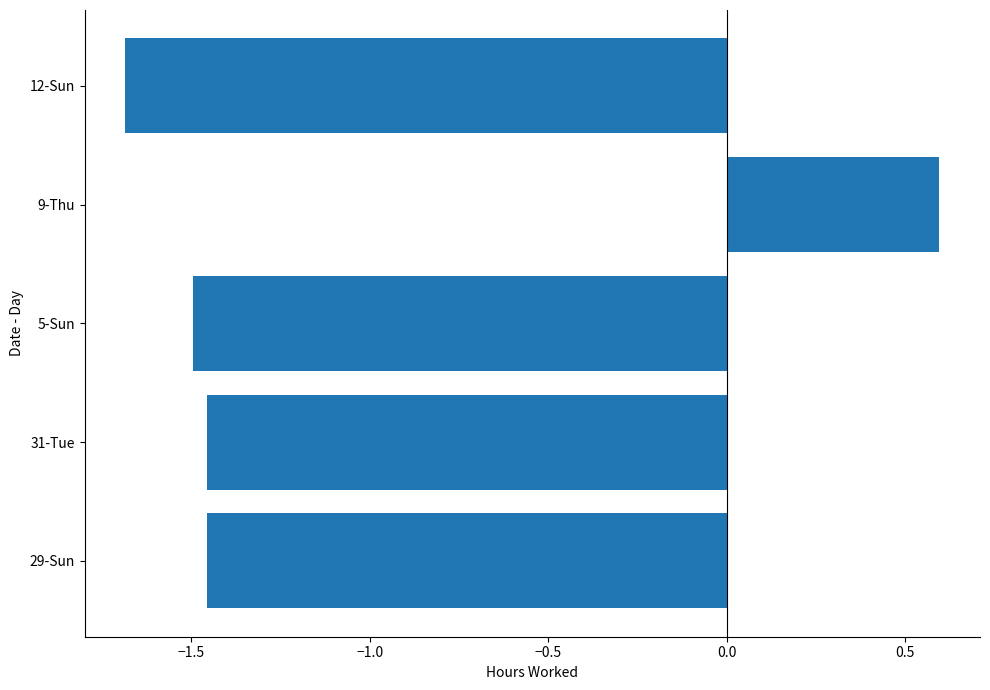

What is the sum of the values at 5-Sun and 9-Thu?

-0.9